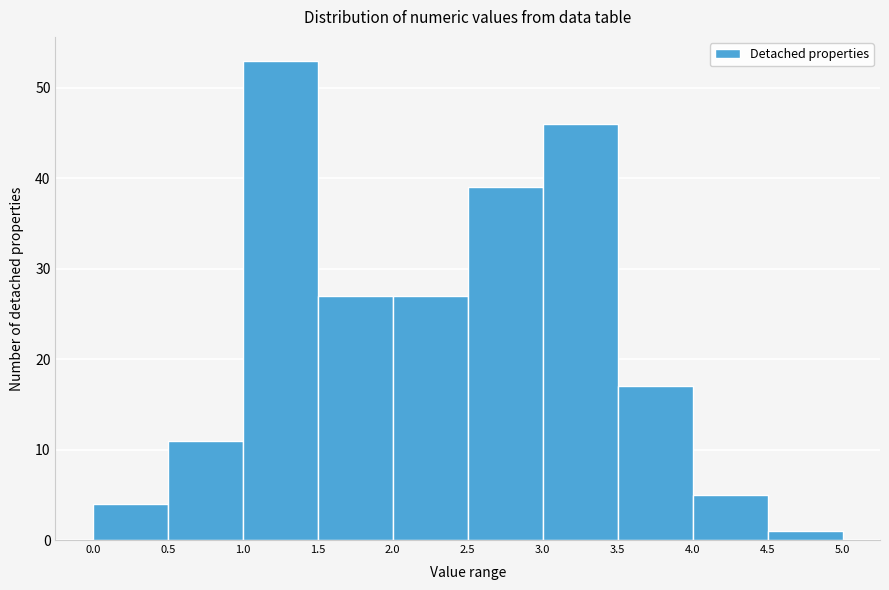

Reading left to right, list every bar in this chart as the range it spans on the x-axis followed by its height. The values are not printed on the chart, so give them approximately, as read against the axis.

0.0 to 0.5: 4
0.5 to 1.0: 11
1.0 to 1.5: 53
1.5 to 2.0: 27
2.0 to 2.5: 27
2.5 to 3.0: 39
3.0 to 3.5: 46
3.5 to 4.0: 17
4.0 to 4.5: 5
4.5 to 5.0: 1